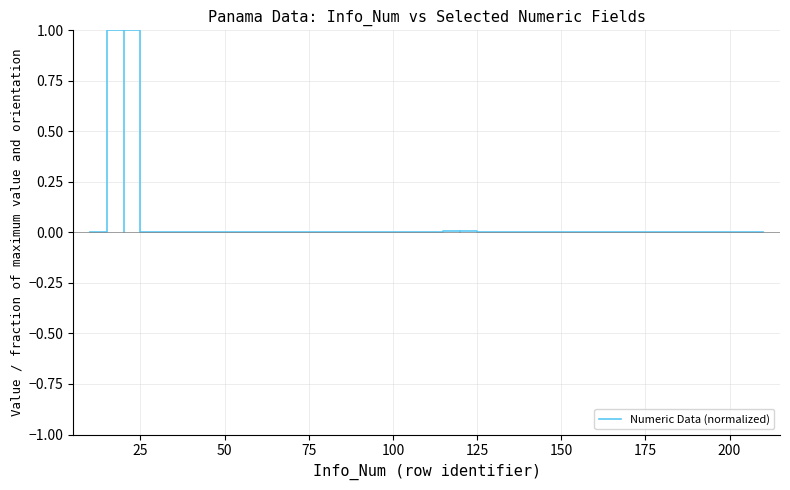

What is the difference between the maximum and minimum values?

1.0